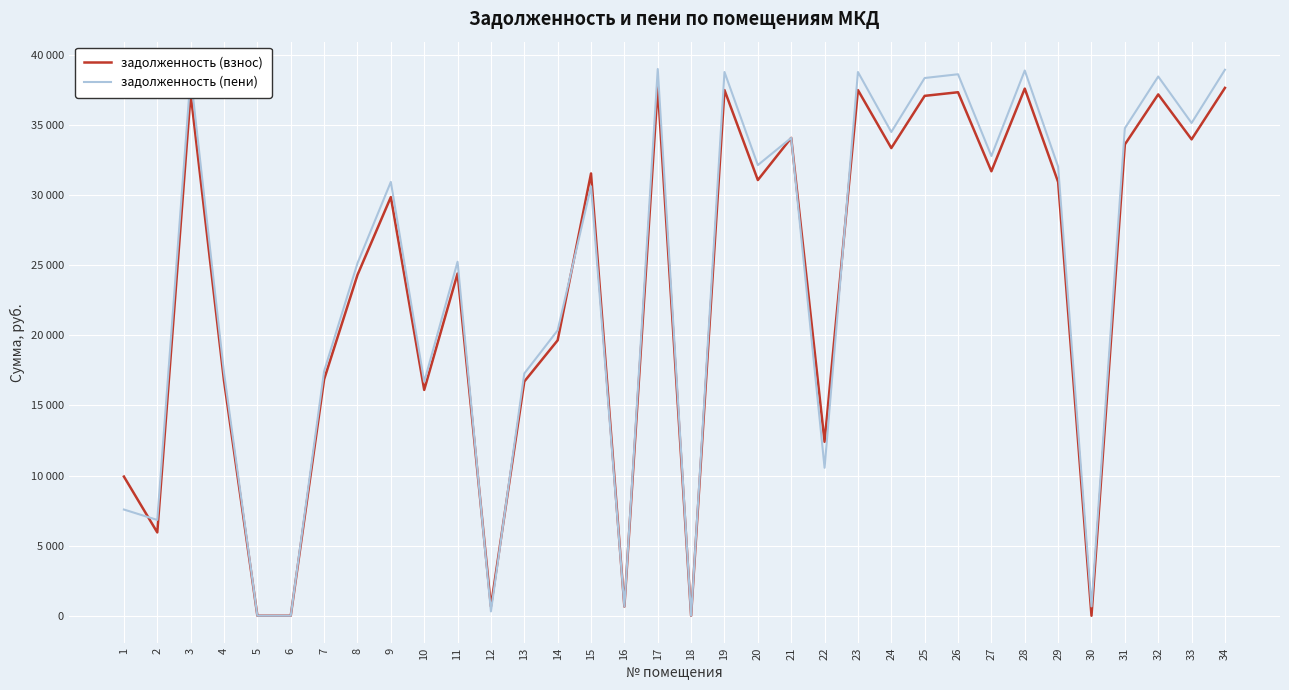

The value of задолженность (взнос) at 21 is 34077.3. True or false?

True